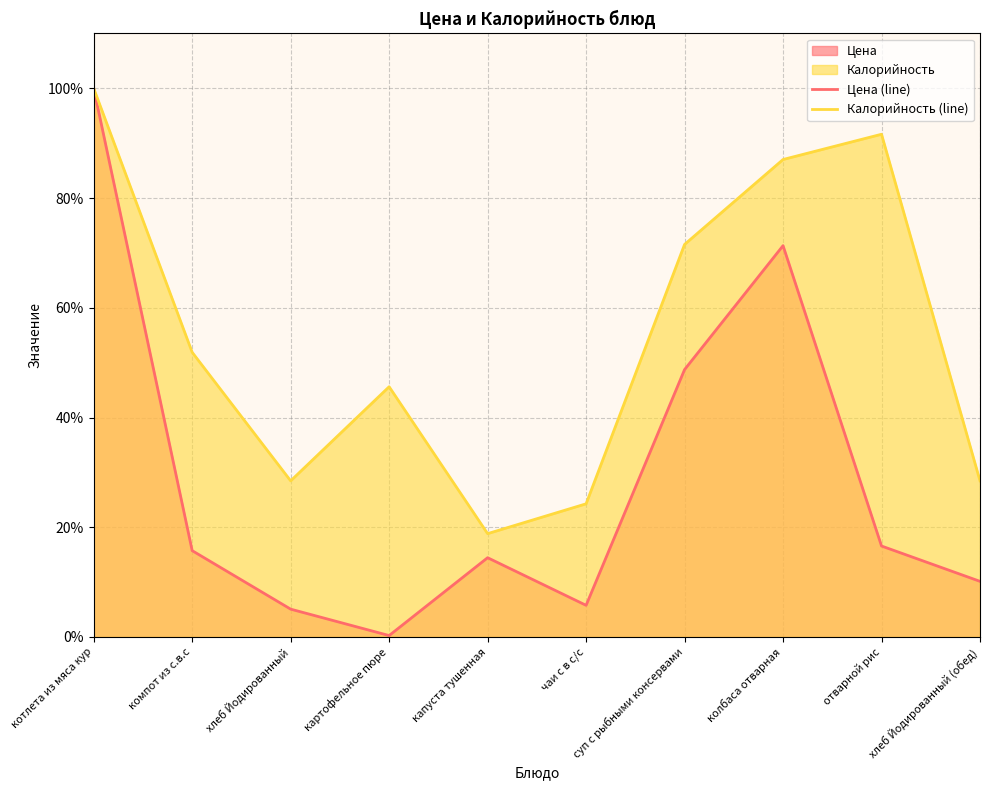

What position from the left is колбаса отварная?

8